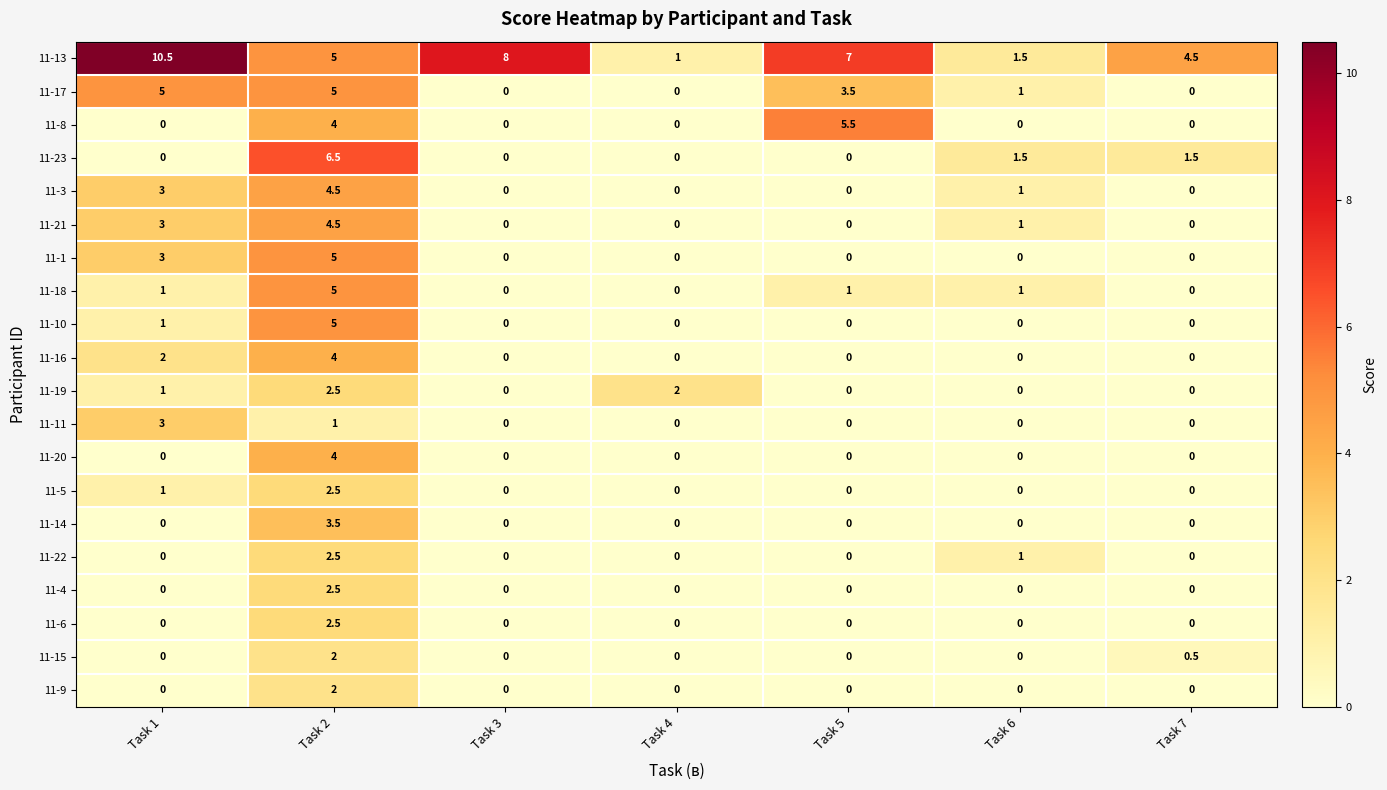

What is the maximum value shown in the chart?

10.5